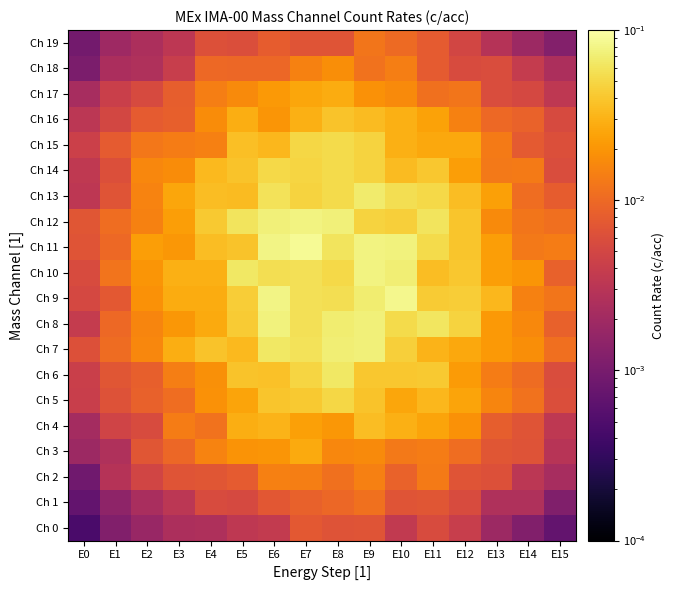

Reading right to left, extract all data points from this chart.

Ch 0: E15=0.0	E14=0.0	E13=0.0	E12=0.0	E11=0.0	E10=0.0	E9=0.0	E8=0.0	E7=0.0	E6=0.0	E5=0.0	E4=0.0	E3=0.0	E2=0.0	E1=0.0	E0=0.0
Ch 1: E15=0.0	E14=0.0	E13=0.0	E12=0.0	E11=0.0	E10=0.0	E9=0.0	E8=0.0	E7=0.0	E6=0.0	E5=0.0	E4=0.0	E3=0.0	E2=0.0	E1=0.0	E0=0.0
Ch 2: E15=0.0	E14=0.0	E13=0.0	E12=0.0	E11=0.0	E10=0.0	E9=0.0	E8=0.0	E7=0.0	E6=0.0	E5=0.0	E4=0.0	E3=0.0	E2=0.0	E1=0.0	E0=0.0
Ch 3: E15=0.0	E14=0.0	E13=0.0	E12=0.0	E11=0.0	E10=0.0	E9=0.0	E8=0.0	E7=0.0	E6=0.0	E5=0.0	E4=0.0	E3=0.0	E2=0.0	E1=0.0	E0=0.0
Ch 4: E15=0.0	E14=0.0	E13=0.0	E12=0.0	E11=0.0	E10=0.0	E9=0.0	E8=0.0	E7=0.0	E6=0.0	E5=0.0	E4=0.0	E3=0.0	E2=0.0	E1=0.0	E0=0.0
Ch 5: E15=0.0	E14=0.0	E13=0.0	E12=0.0	E11=0.0	E10=0.0	E9=0.0	E8=0.1	E7=0.0	E6=0.0	E5=0.0	E4=0.0	E3=0.0	E2=0.0	E1=0.0	E0=0.0
Ch 6: E15=0.0	E14=0.0	E13=0.0	E12=0.0	E11=0.0	E10=0.0	E9=0.0	E8=0.1	E7=0.0	E6=0.0	E5=0.0	E4=0.0	E3=0.0	E2=0.0	E1=0.0	E0=0.0
Ch 7: E15=0.0	E14=0.0	E13=0.0	E12=0.0	E11=0.0	E10=0.0	E9=0.1	E8=0.1	E7=0.1	E6=0.1	E5=0.0	E4=0.0	E3=0.0	E2=0.0	E1=0.0	E0=0.0
Ch 8: E15=0.0	E14=0.0	E13=0.0	E12=0.0	E11=0.1	E10=0.1	E9=0.1	E8=0.1	E7=0.1	E6=0.1	E5=0.0	E4=0.0	E3=0.0	E2=0.0	E1=0.0	E0=0.0
Ch 9: E15=0.0	E14=0.0	E13=0.0	E12=0.0	E11=0.0	E10=0.1	E9=0.1	E8=0.1	E7=0.1	E6=0.1	E5=0.0	E4=0.0	E3=0.0	E2=0.0	E1=0.0	E0=0.0
Ch 10: E15=0.0	E14=0.0	E13=0.0	E12=0.0	E11=0.0	E10=0.1	E9=0.1	E8=0.1	E7=0.1	E6=0.1	E5=0.1	E4=0.0	E3=0.0	E2=0.0	E1=0.0	E0=0.0
Ch 11: E15=0.0	E14=0.0	E13=0.0	E12=0.0	E11=0.1	E10=0.1	E9=0.1	E8=0.1	E7=0.1	E6=0.1	E5=0.0	E4=0.0	E3=0.0	E2=0.0	E1=0.0	E0=0.0
Ch 12: E15=0.0	E14=0.0	E13=0.0	E12=0.0	E11=0.1	E10=0.0	E9=0.0	E8=0.1	E7=0.1	E6=0.1	E5=0.1	E4=0.0	E3=0.0	E2=0.0	E1=0.0	E0=0.0
Ch 13: E15=0.0	E14=0.0	E13=0.0	E12=0.0	E11=0.1	E10=0.1	E9=0.1	E8=0.1	E7=0.0	E6=0.1	E5=0.0	E4=0.0	E3=0.0	E2=0.0	E1=0.0	E0=0.0
Ch 14: E15=0.0	E14=0.0	E13=0.0	E12=0.0	E11=0.0	E10=0.0	E9=0.0	E8=0.1	E7=0.0	E6=0.1	E5=0.0	E4=0.0	E3=0.0	E2=0.0	E1=0.0	E0=0.0
Ch 15: E15=0.0	E14=0.0	E13=0.0	E12=0.0	E11=0.0	E10=0.0	E9=0.0	E8=0.1	E7=0.1	E6=0.0	E5=0.0	E4=0.0	E3=0.0	E2=0.0	E1=0.0	E0=0.0
Ch 16: E15=0.0	E14=0.0	E13=0.0	E12=0.0	E11=0.0	E10=0.0	E9=0.0	E8=0.0	E7=0.0	E6=0.0	E5=0.0	E4=0.0	E3=0.0	E2=0.0	E1=0.0	E0=0.0
Ch 17: E15=0.0	E14=0.0	E13=0.0	E12=0.0	E11=0.0	E10=0.0	E9=0.0	E8=0.0	E7=0.0	E6=0.0	E5=0.0	E4=0.0	E3=0.0	E2=0.0	E1=0.0	E0=0.0
Ch 18: E15=0.0	E14=0.0	E13=0.0	E12=0.0	E11=0.0	E10=0.0	E9=0.0	E8=0.0	E7=0.0	E6=0.0	E5=0.0	E4=0.0	E3=0.0	E2=0.0	E1=0.0	E0=0.0
Ch 19: E15=0.0	E14=0.0	E13=0.0	E12=0.0	E11=0.0	E10=0.0	E9=0.0	E8=0.0	E7=0.0	E6=0.0	E5=0.0	E4=0.0	E3=0.0	E2=0.0	E1=0.0	E0=0.0